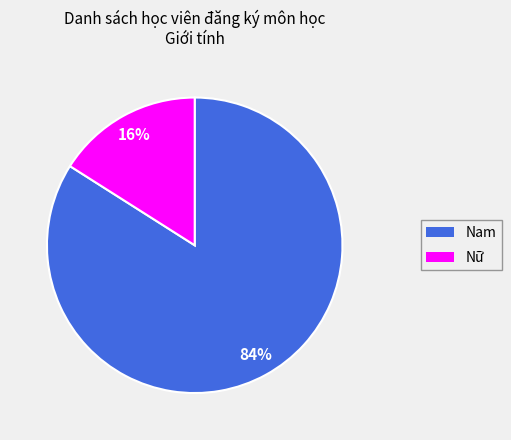

Which category has the smallest portion of the pie?

Nữ